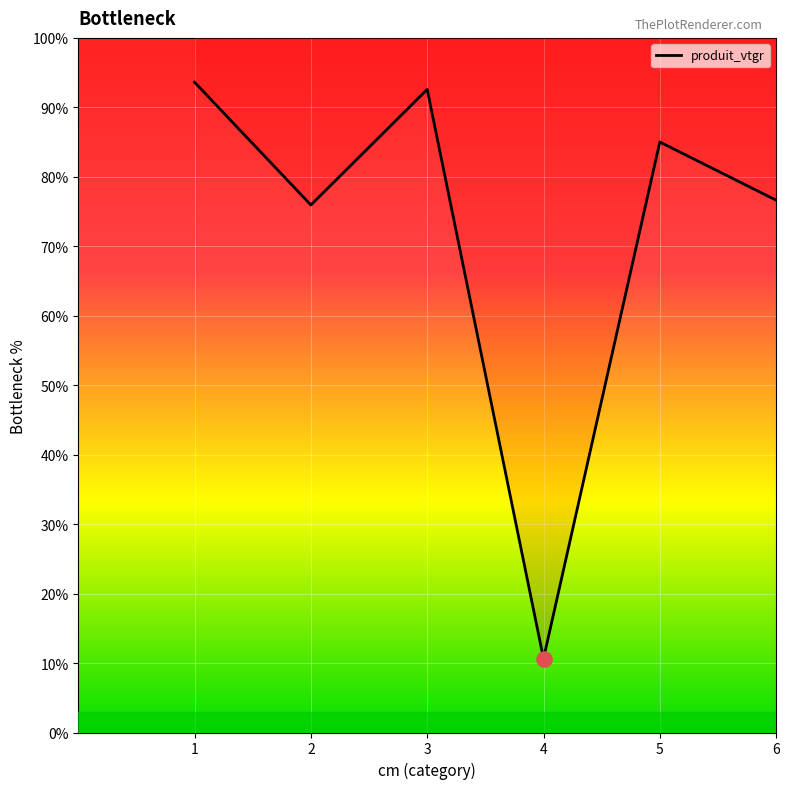

What is the change in value from 2 to 3?

+16.6